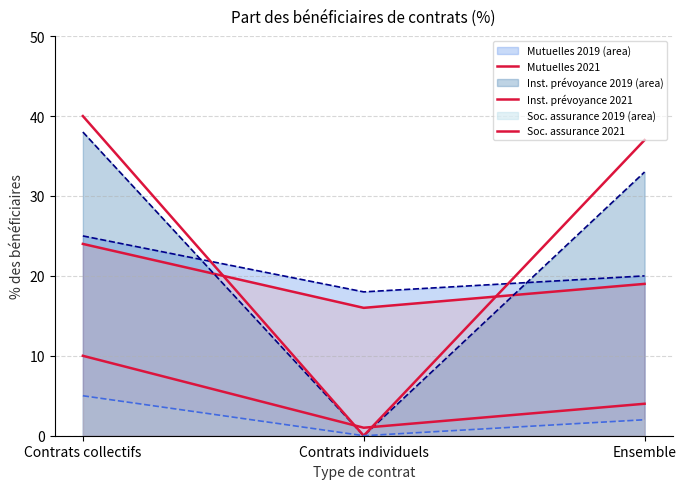

What are all the series names shown in the legend?

Mutuelles 2019, Mutuelles 2021, Inst. prévoyance 2019, Inst. prévoyance 2021, Soc. assurance 2019, Soc. assurance 2021